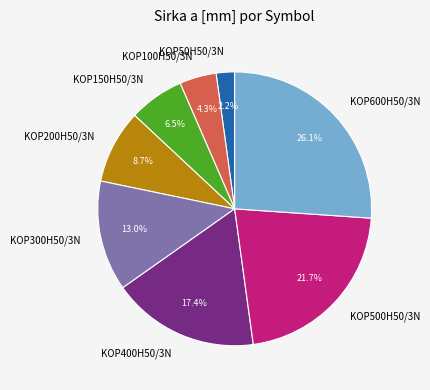

Rank the categories by value from lowest to highest.

KOP50H50/3N, KOP100H50/3N, KOP150H50/3N, KOP200H50/3N, KOP300H50/3N, KOP400H50/3N, KOP500H50/3N, KOP600H50/3N